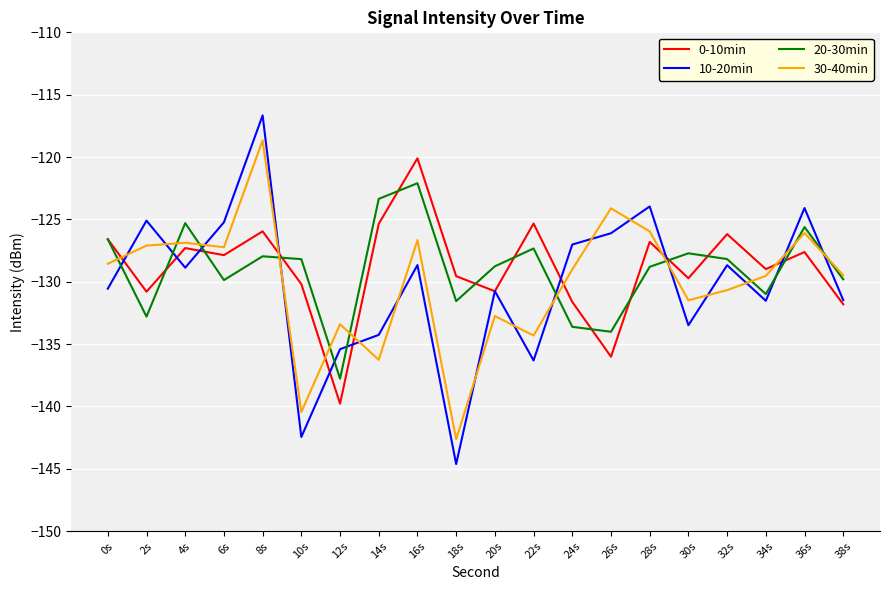

How many lines are shown in the chart?

4